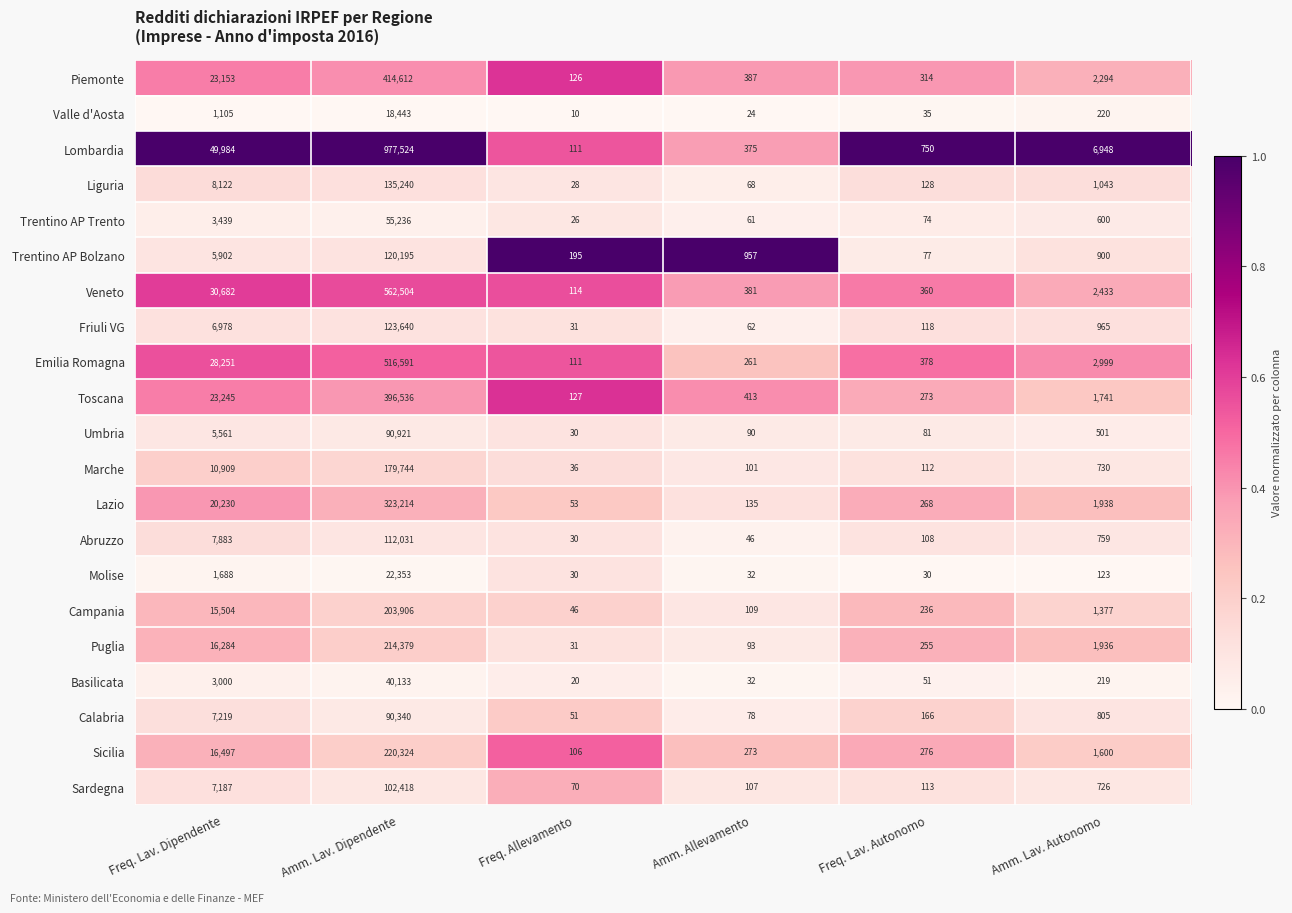

What is the spread (max minus min) of values at Freq. Allevamento?

185